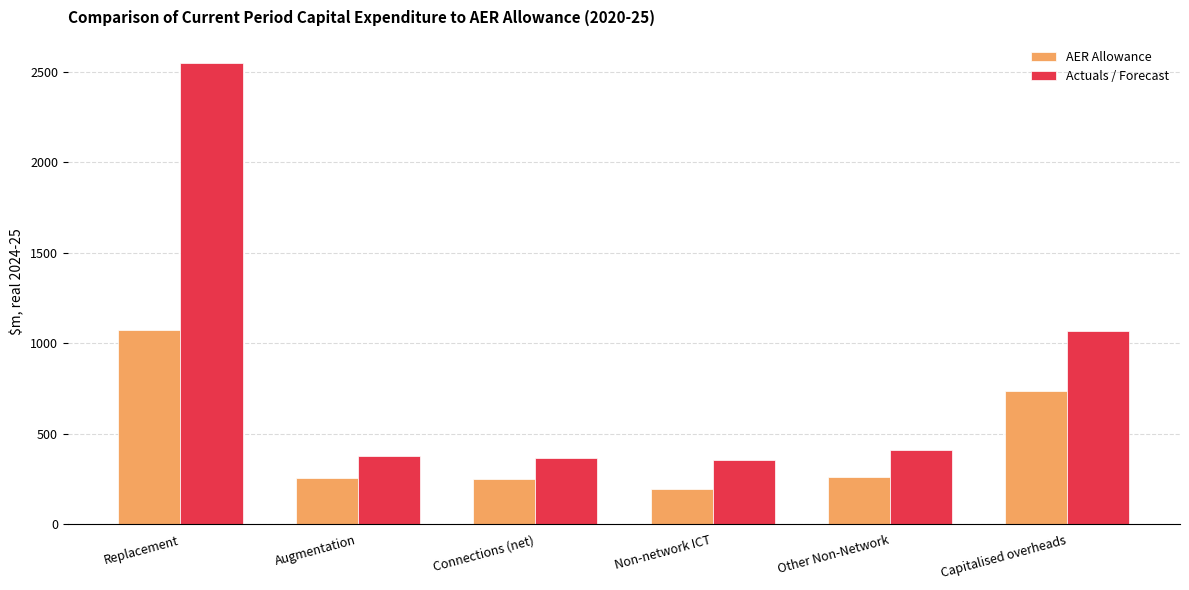

Where does the Actuals / Forecast series first go above 410?

Replacement